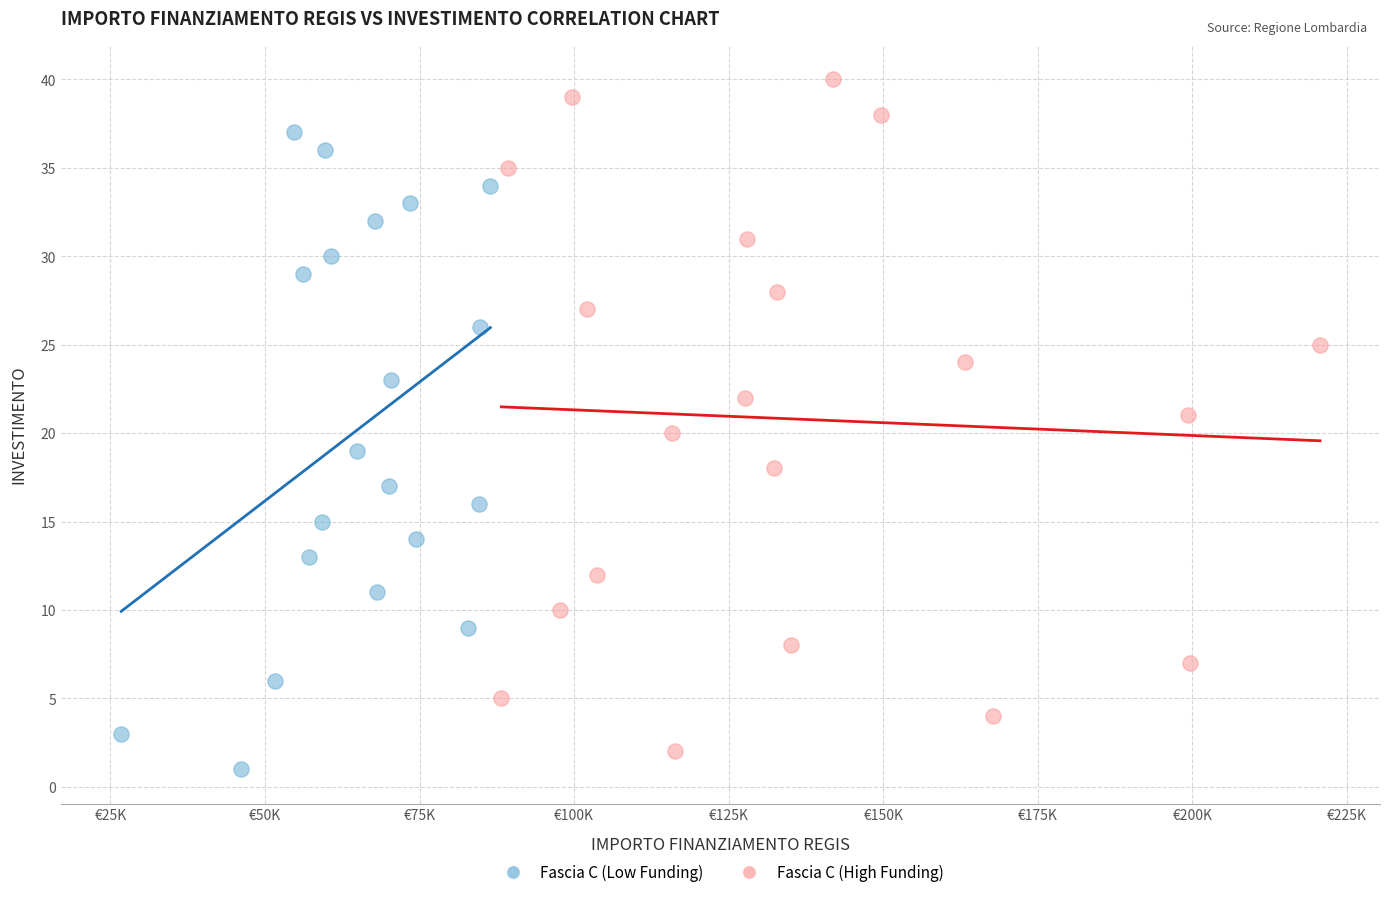

Which series has the widest spread of Y values?

Fascia C (High Funding)